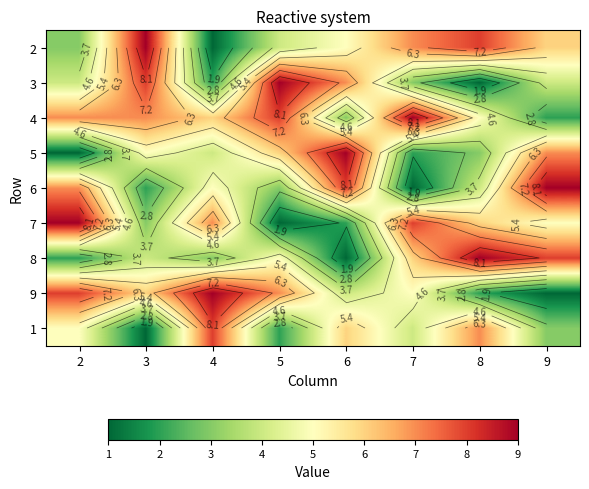

What is the maximum value shown in the chart?

9